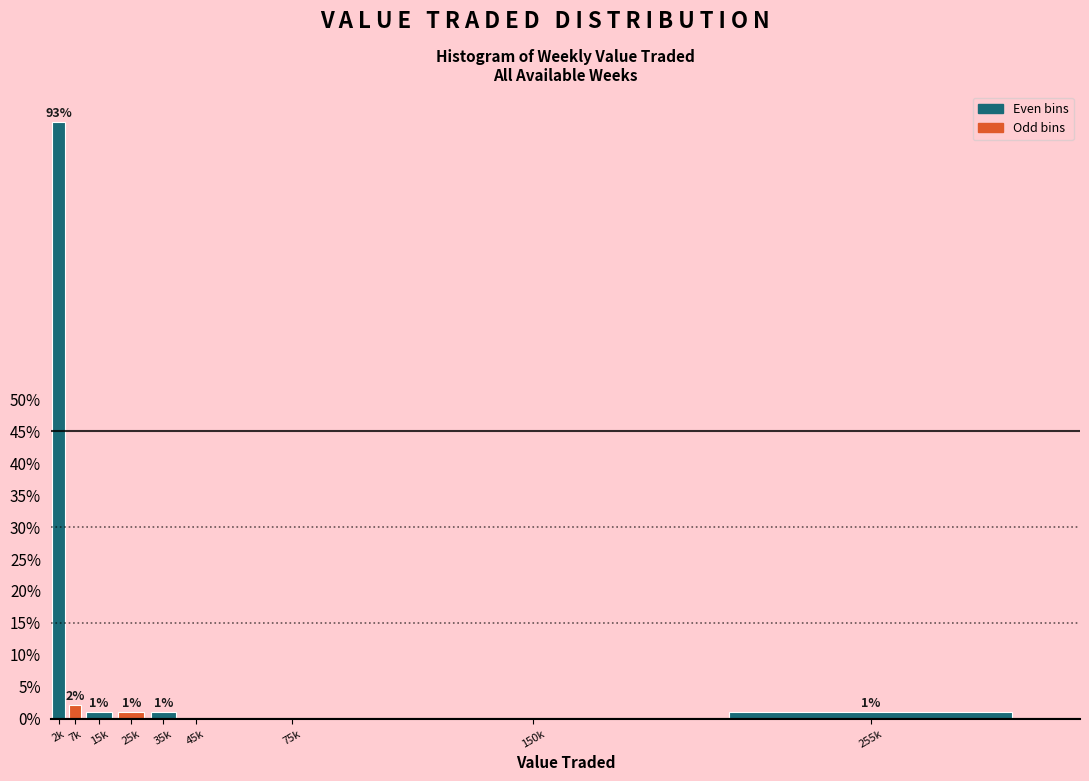

Are the bars horizontal?

No